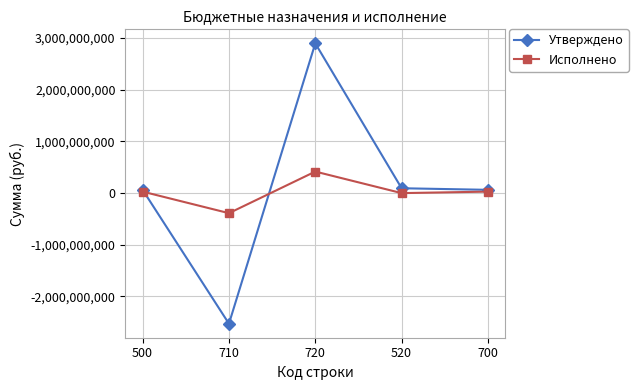

Which series has the widest spread of values?

Утверждено